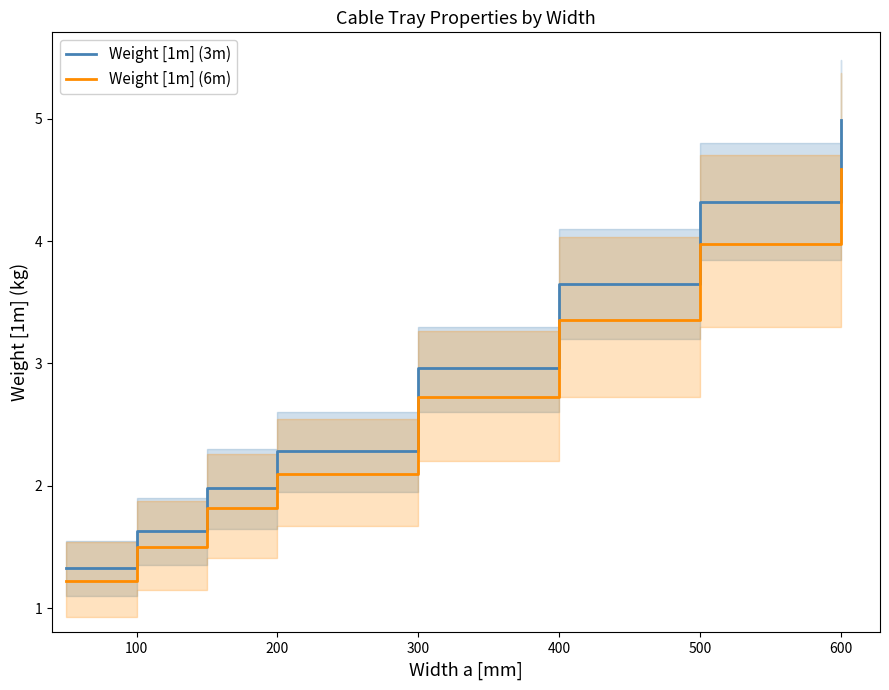

How many values in the Weight [1m] (6m) series exceed 2?

5